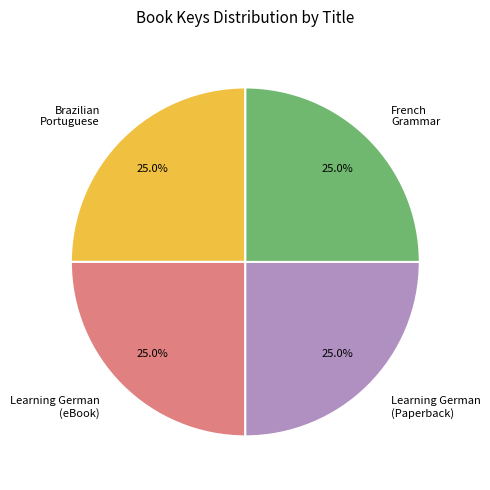

Count the number of slices in the pie.

4